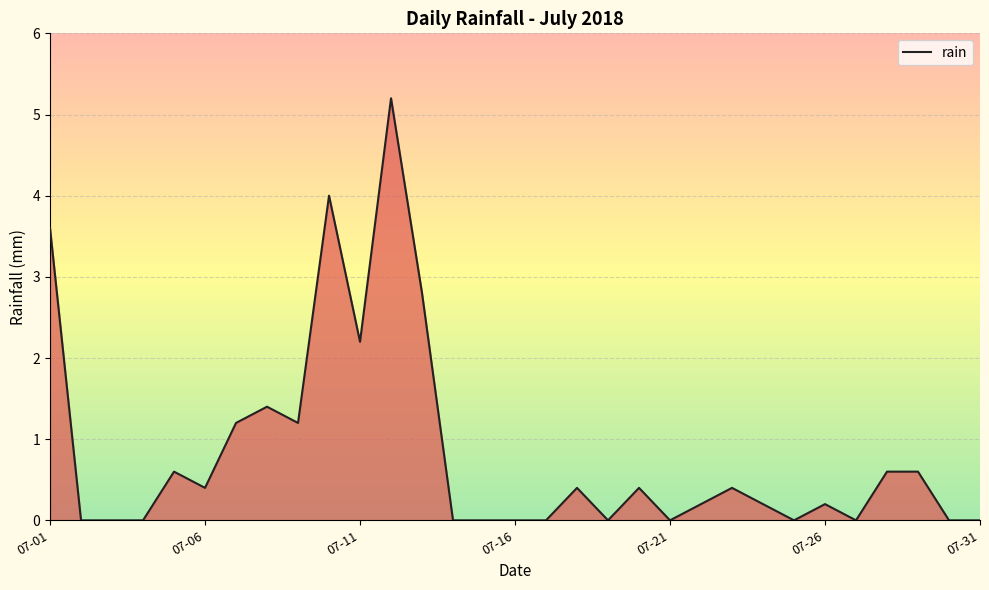

What is the difference between the maximum and minimum values?

5.2